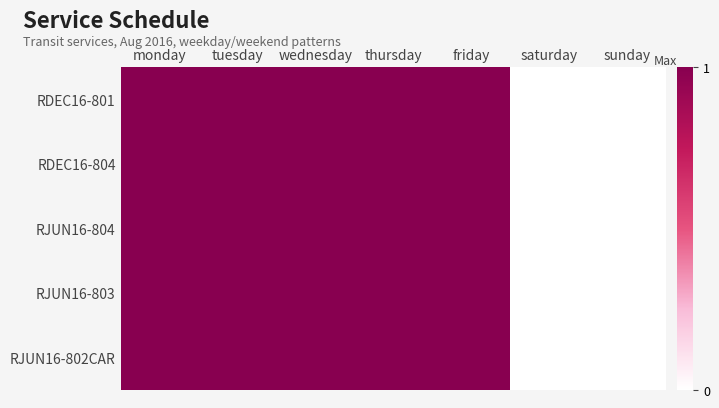

Which series has the largest total across all categories?

RDEC16-801